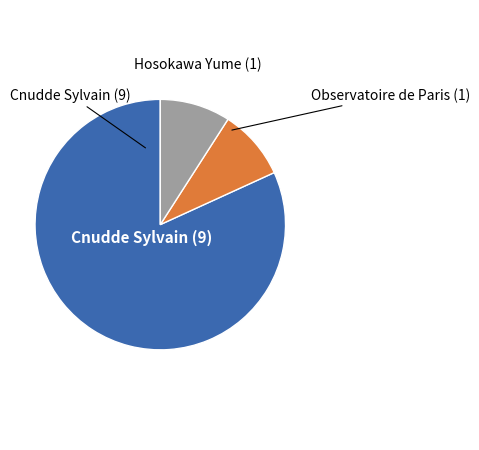

Is there a majority slice in this chart?

Yes